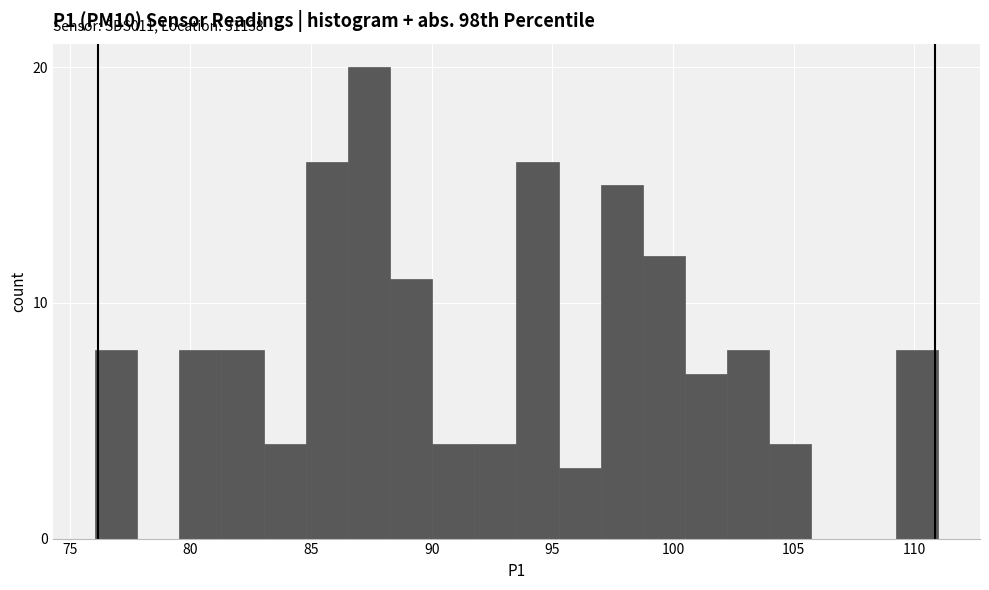

Read against the x-axis, roughly where is the centre of the tallest bar?

87.5